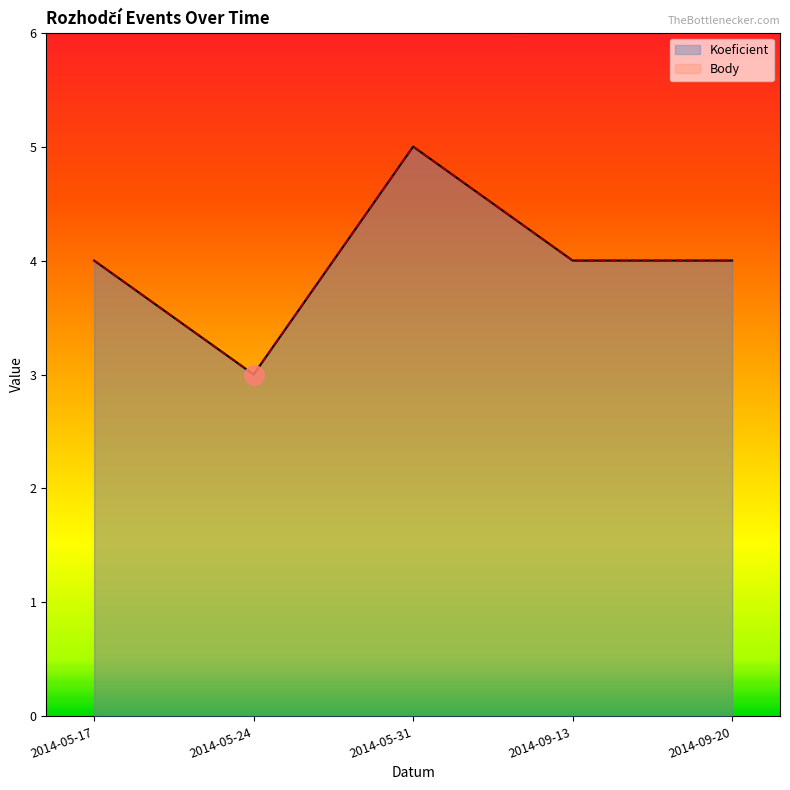

Between 2014-05-17 and 2014-05-24, which series saw the biggest shift?

Koeficient